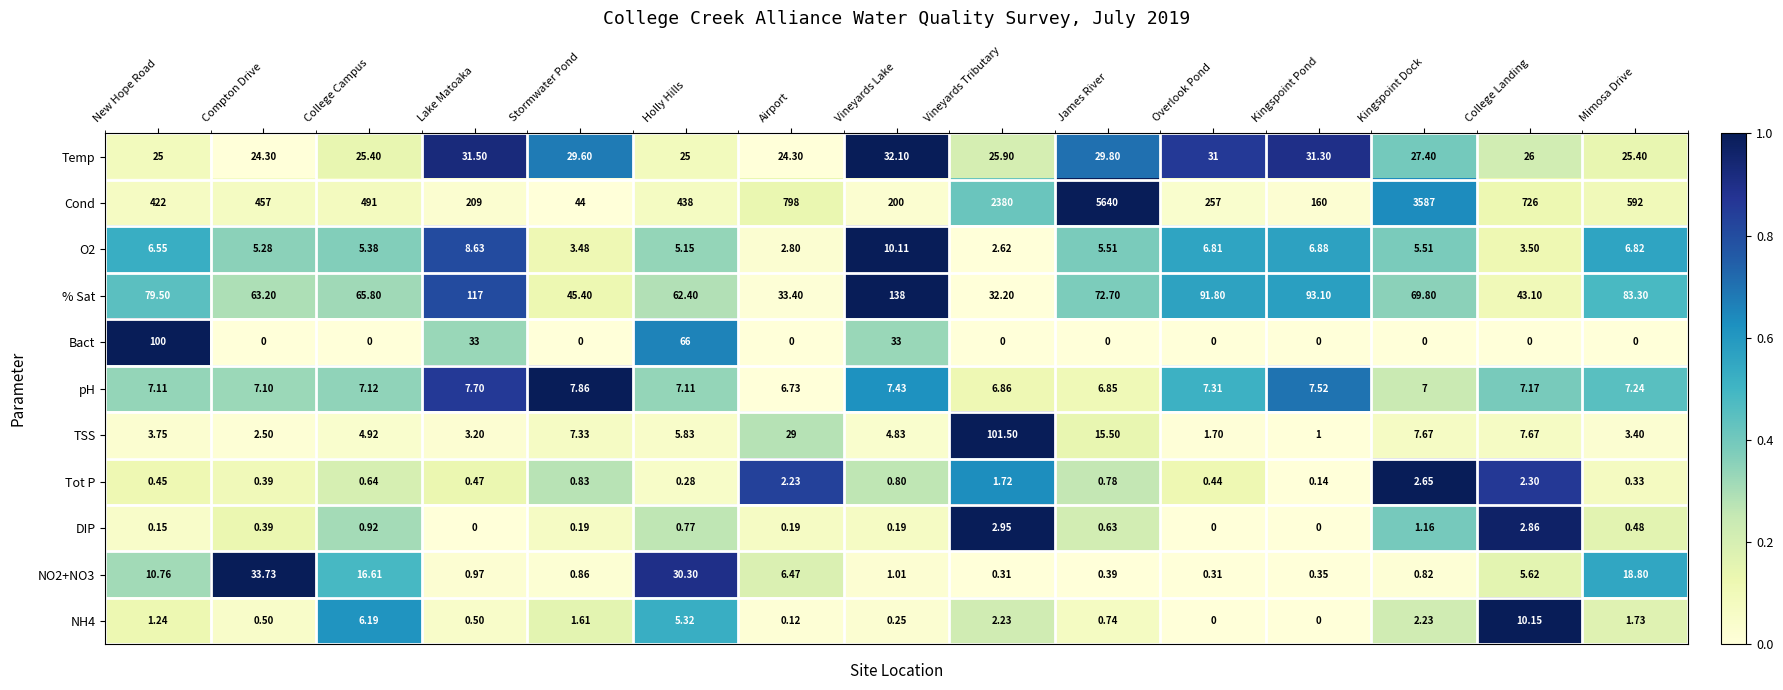

At which category is the sum across all series the highest?

James River